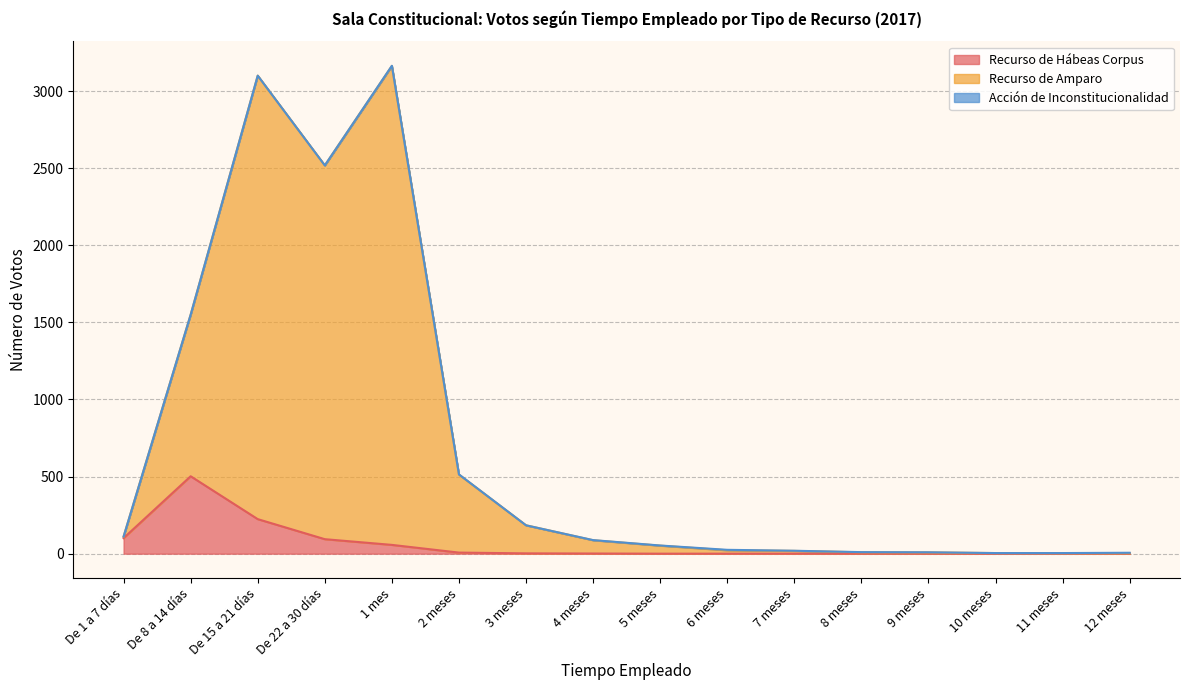

What is the label of the 9th point from the right?

4 meses